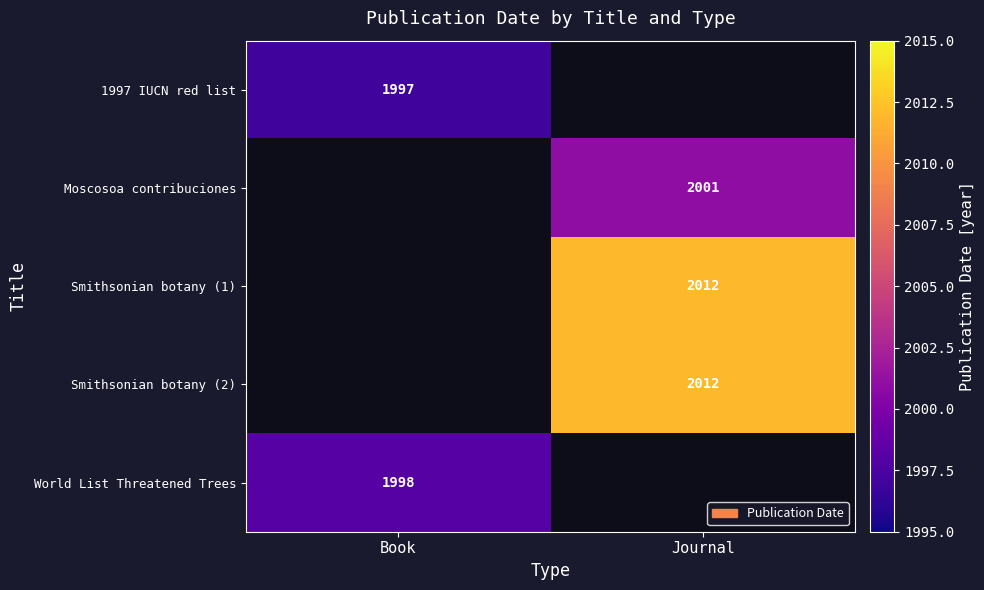

Is the value of Moscosoa contribuciones at Journal greater than the value of Smithsonian botany (1) at Journal?

No